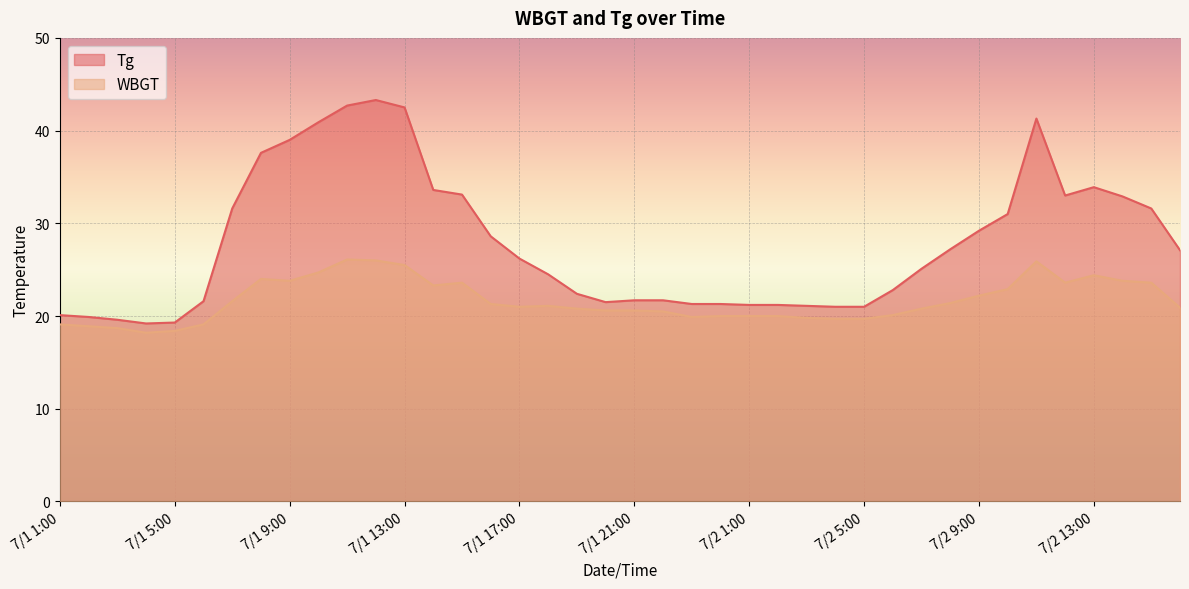

Which category has the highest value across all series?

7/1 12:00